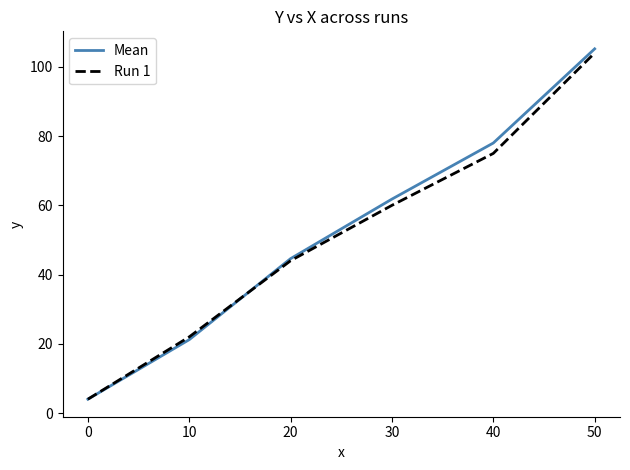

At which category does the chart reach its peak across all series?

50